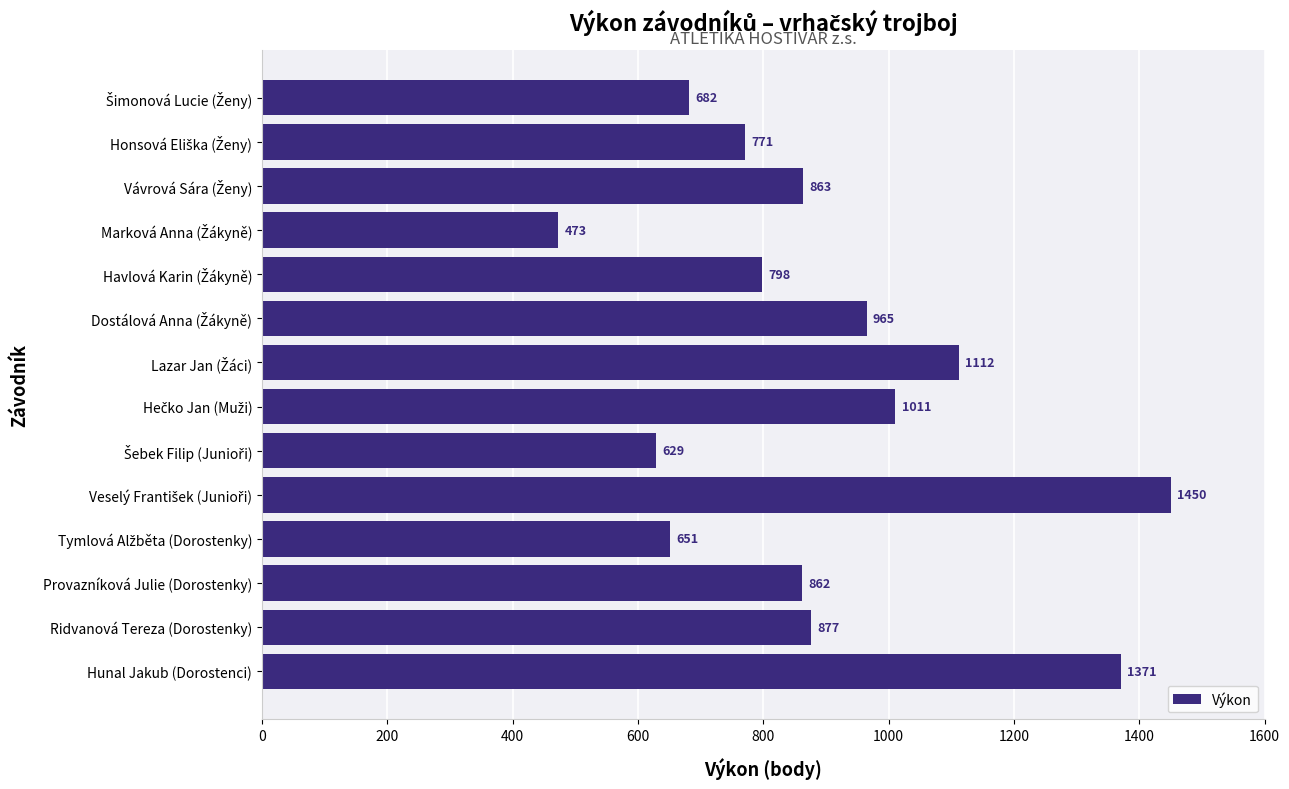

What is the greatest value displayed?

1450